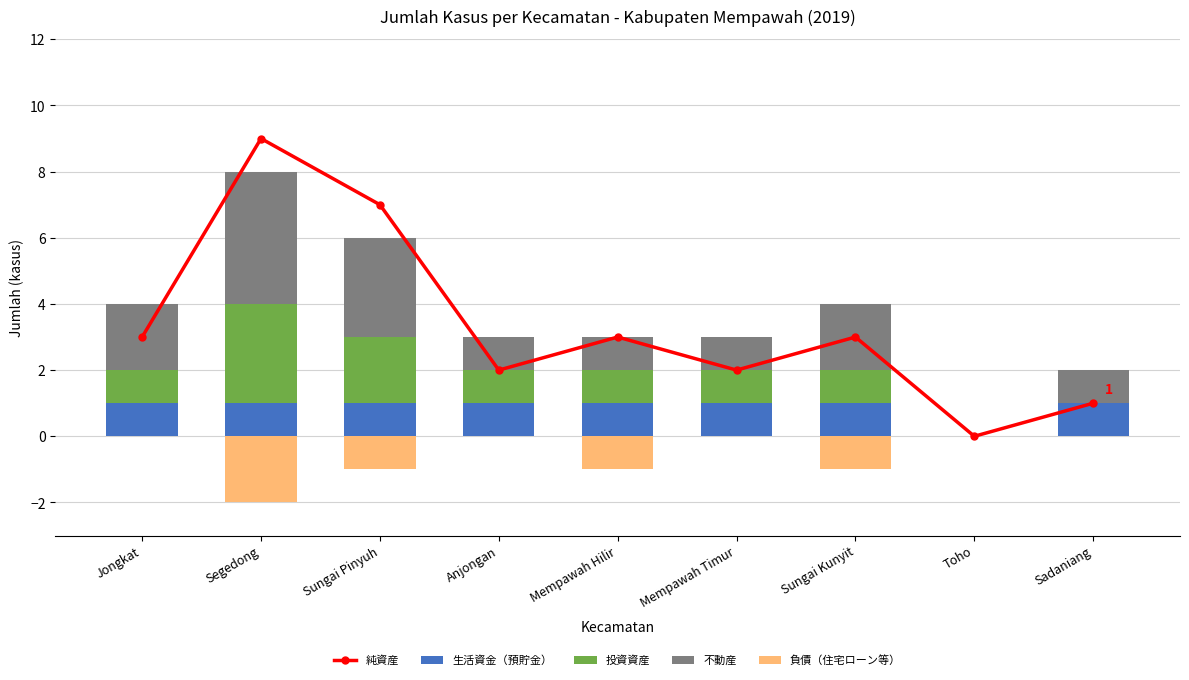

Reading left to right, transcribe all the data shown in this chart.

純資産: 3	9	7	2	3	2	3	0	1
生活資金（預貯金）: 1	1	1	1	1	1	1	0	1
投資資産: 1	3	2	1	1	1	1	0	0
不動産: 2	4	3	1	1	1	2	0	1
負債（住宅ローン等）: 0	-2	-1	0	-1	0	-1	0	0